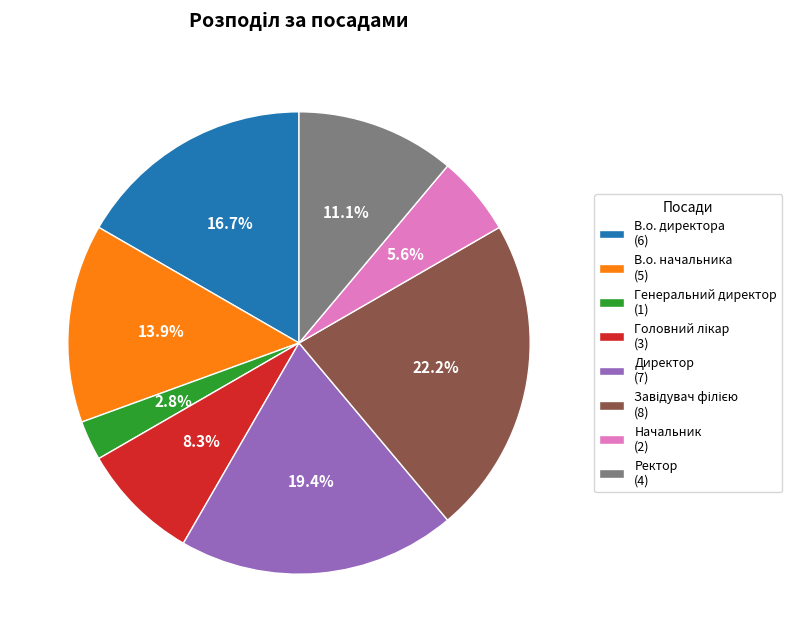

What is the total percentage of Ректор (4) and Начальник (2)?

16.7%